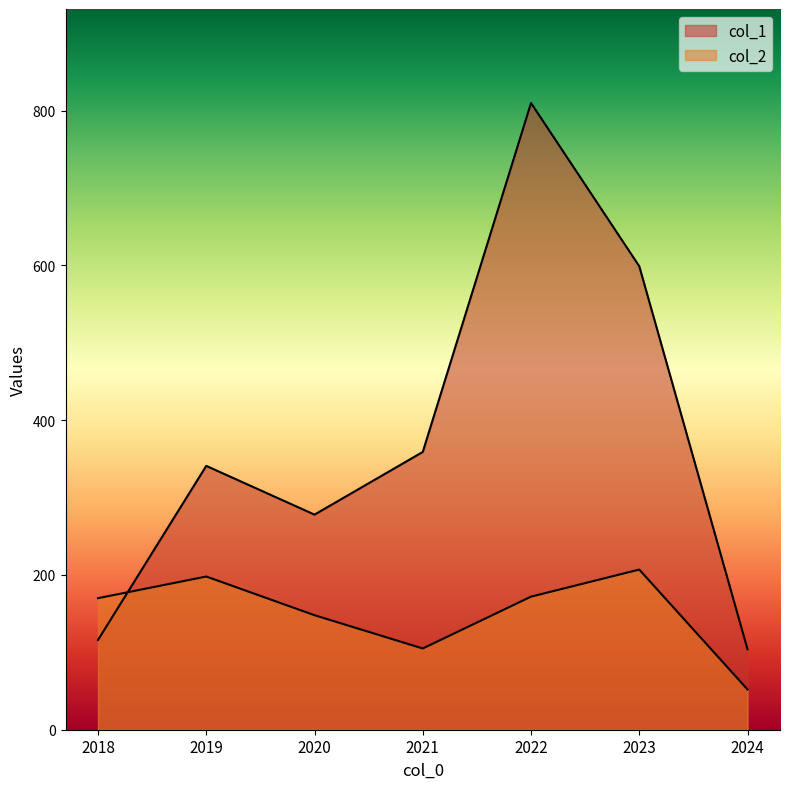

What is the difference between the second highest and minimum values in the col_1 series?

495